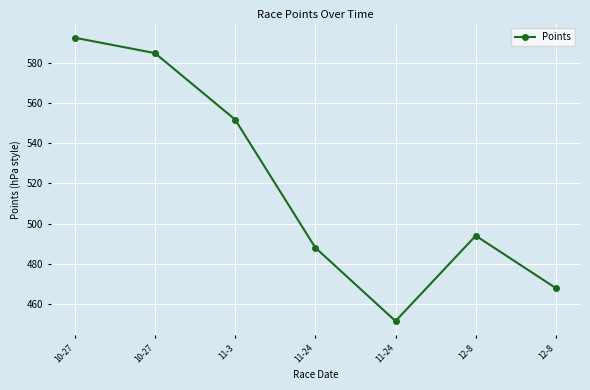

True or false: the data shows 239.4 at 11-24.

False